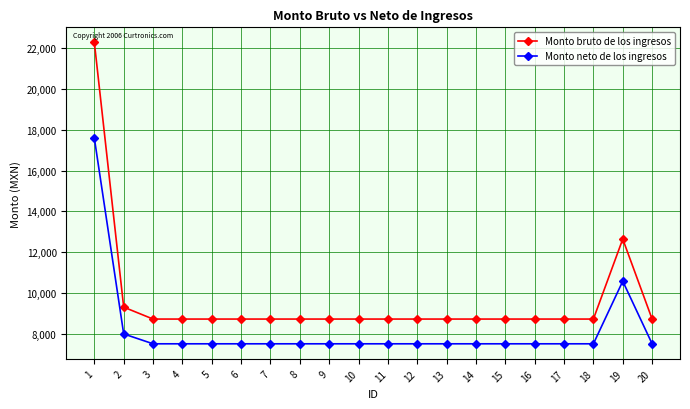

Does the chart have visible grid lines?

Yes